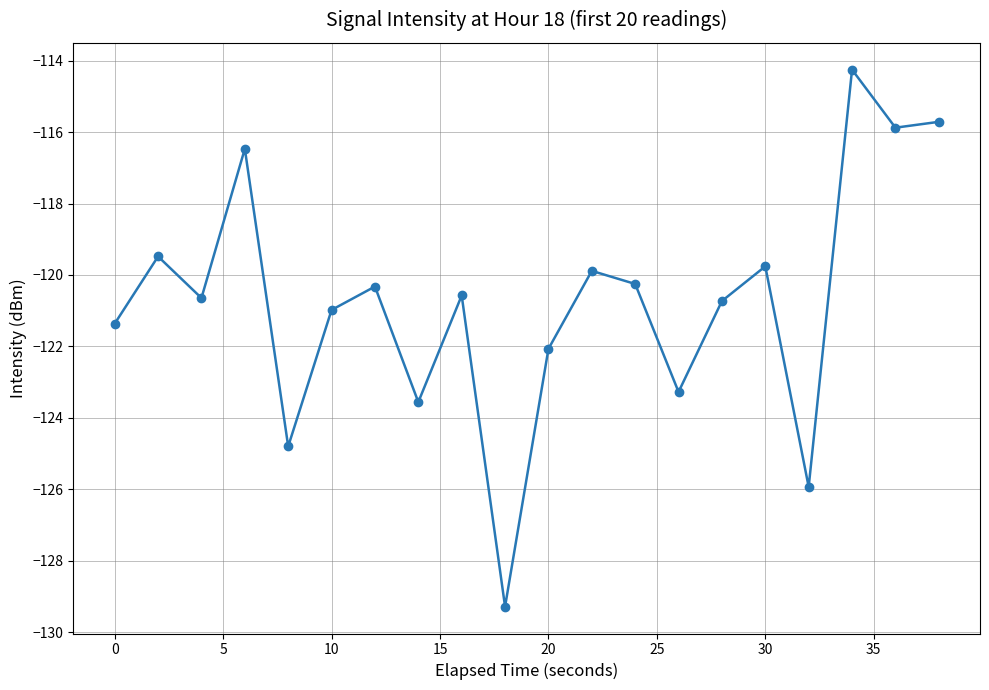

What is the value of the 16th point from the left?

-119.8